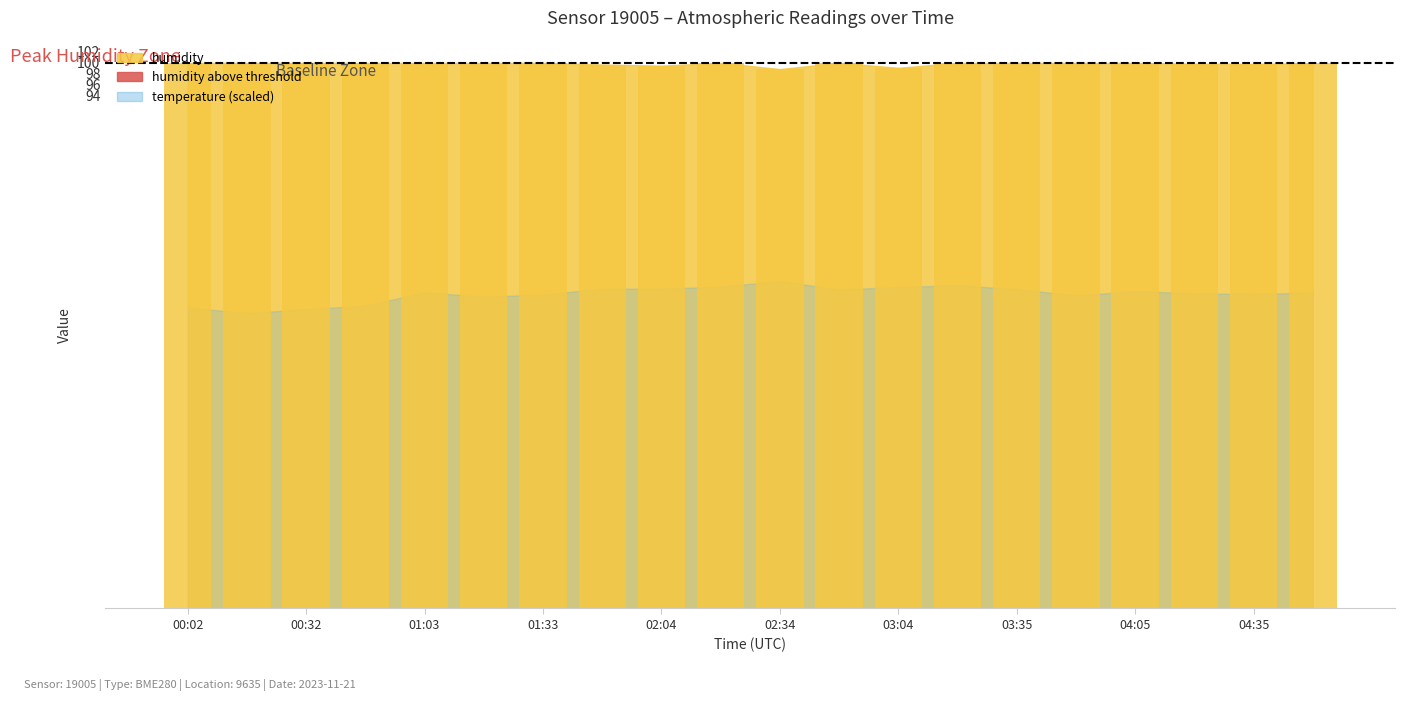

At which label is the value closest to 0?

03:35